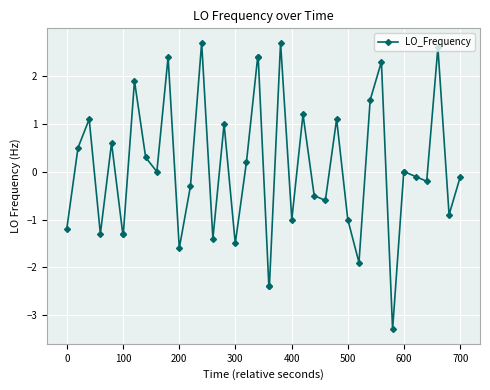

What is the greatest value displayed?

2.7